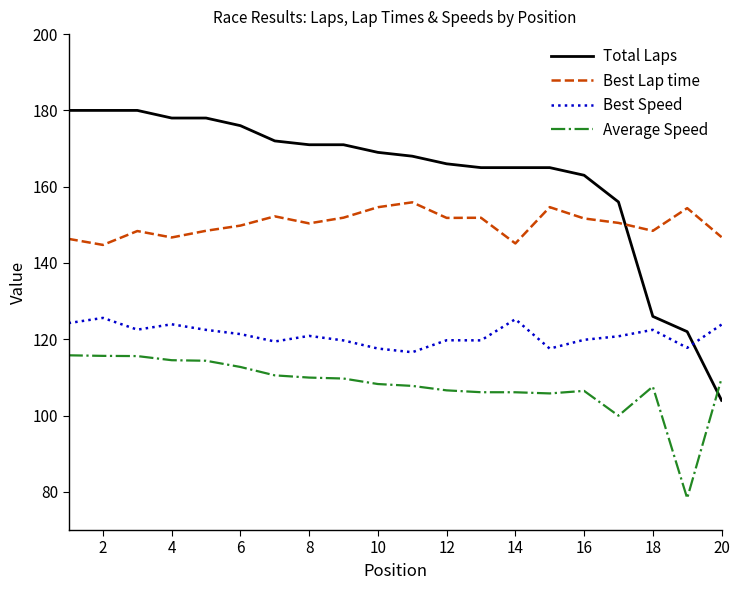

True or false: Best Speed and Average Speed intersect in this chart.

False